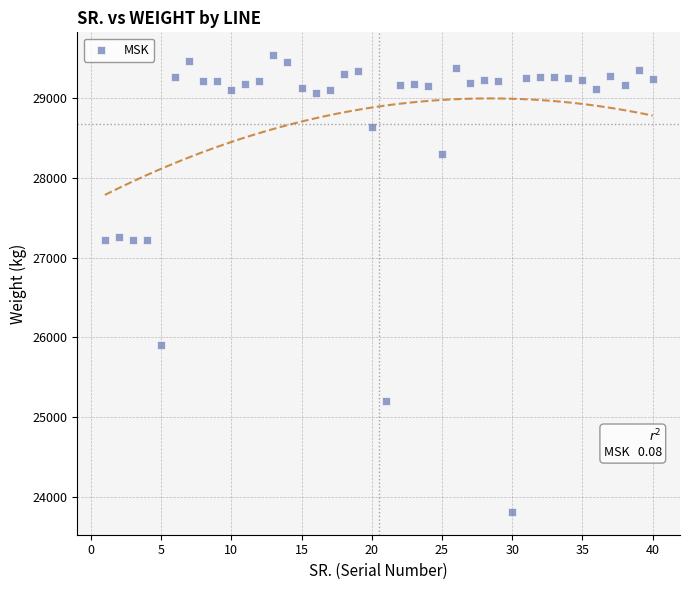

Count the number of points in this scatter plot.

40